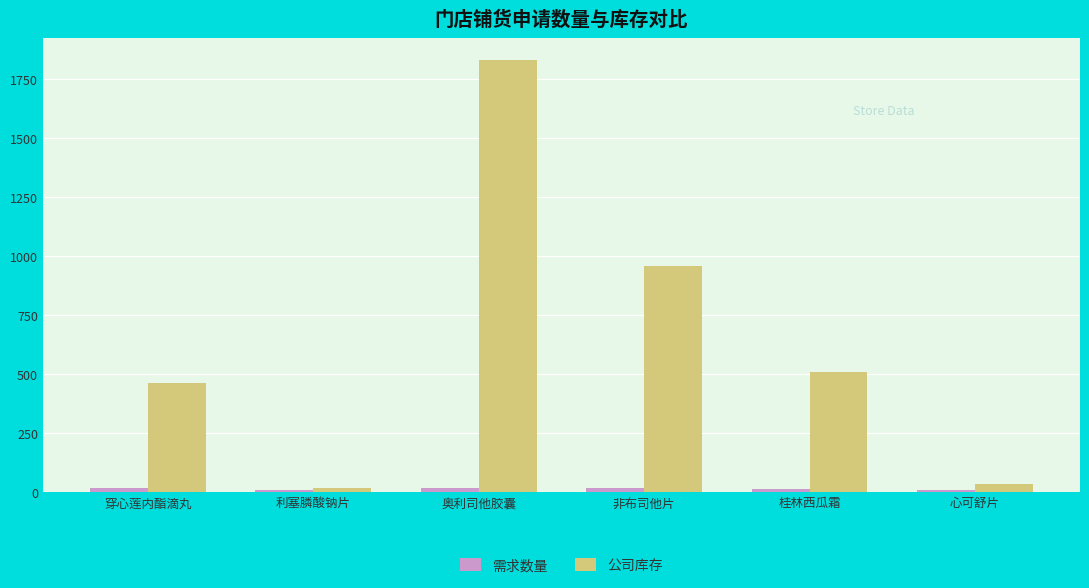

What is the difference between the 公司库存 values at 穿心莲内酯滴丸 and 心可舒片?

427